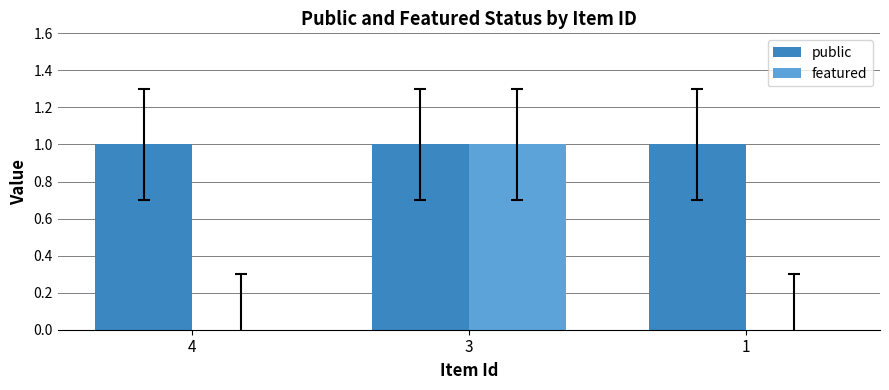

How many data points does each series have?

3